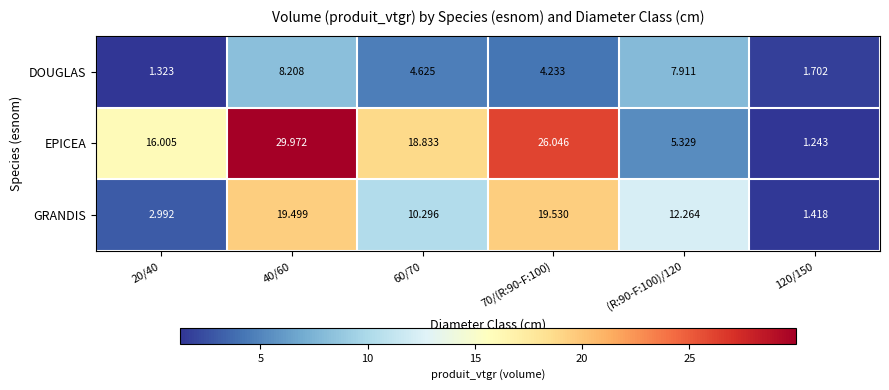

List the series in order of their overall mean, highest first.

EPICEA, GRANDIS, DOUGLAS